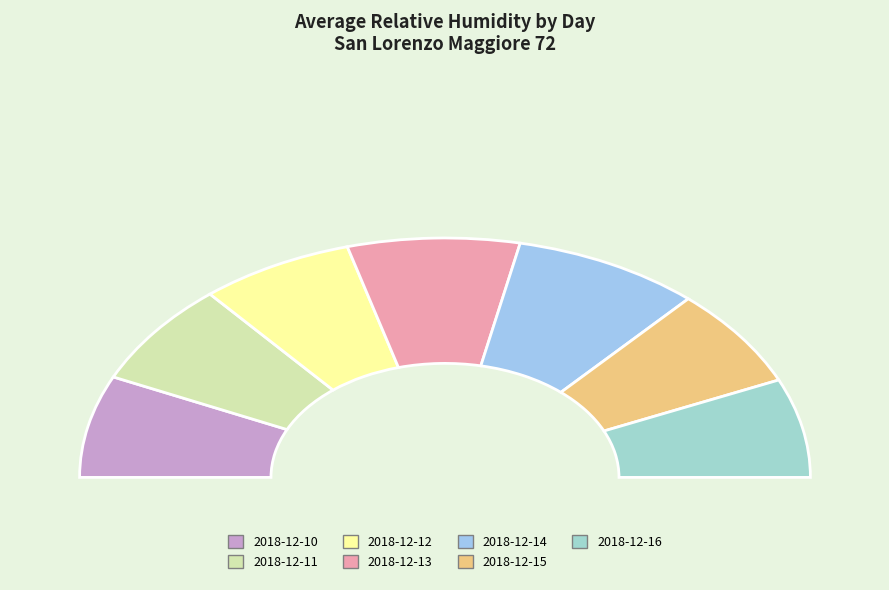

True or false: 2018-12-12 accounts for 14% of the total.

True